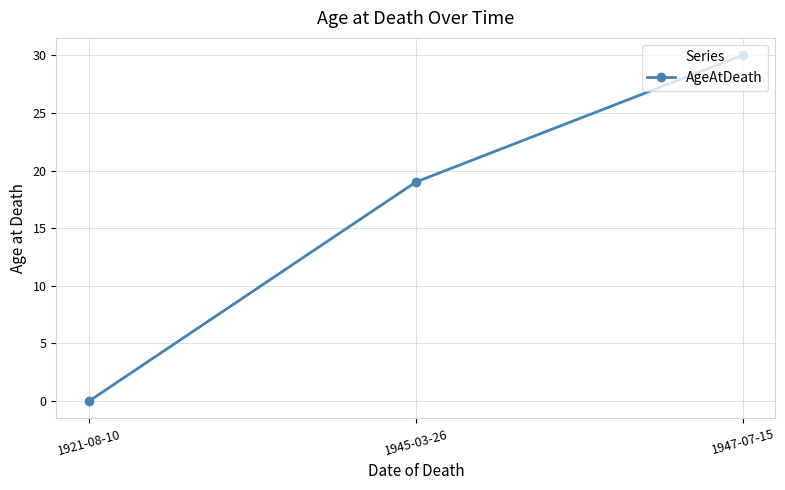

What position from the left is 1945-03-26?

2